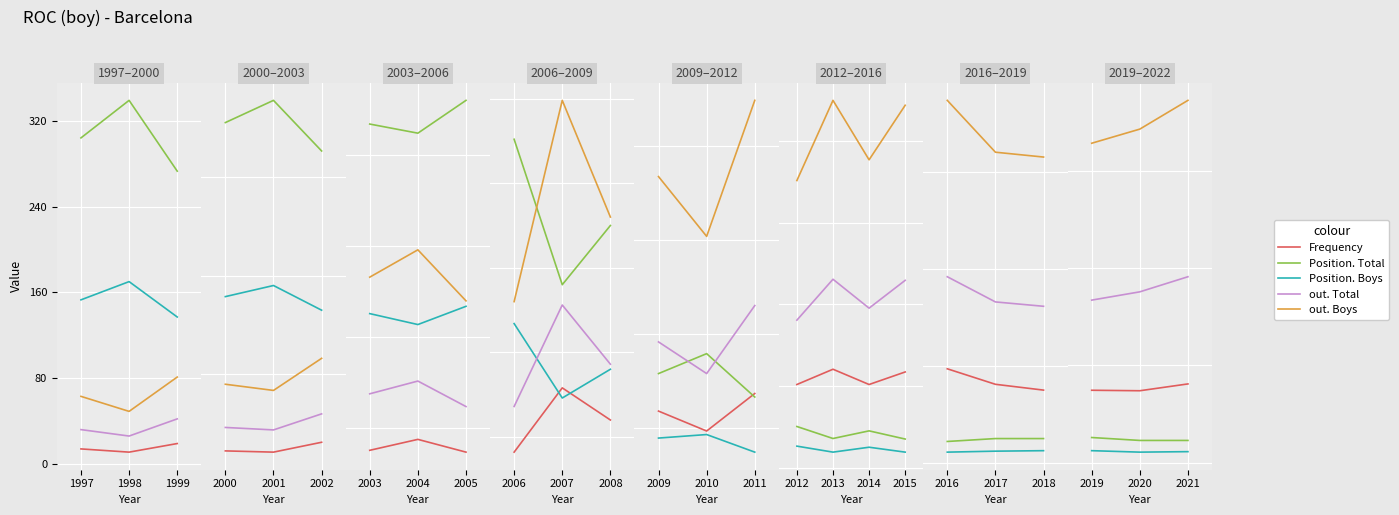

Count the number of data series in this chart.

5